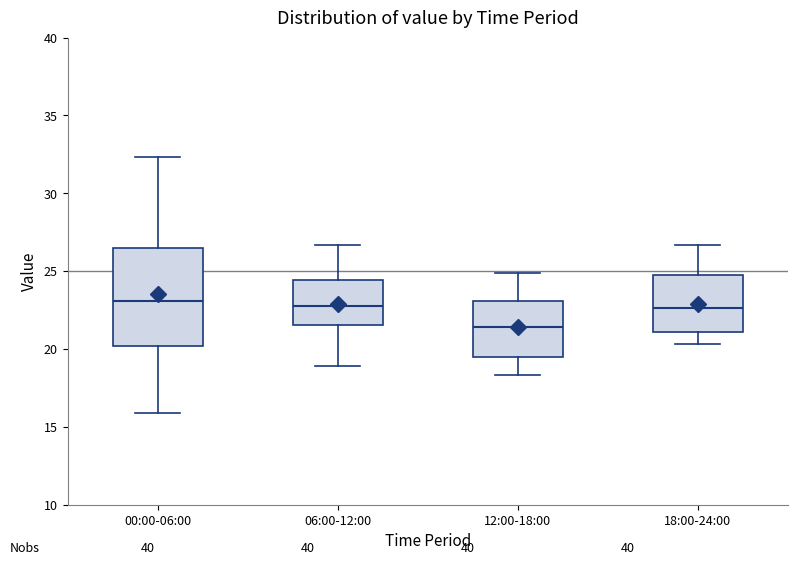

Comparing the boxes themselves (not the whiskers), which one is the tallest?

00:00-06:00